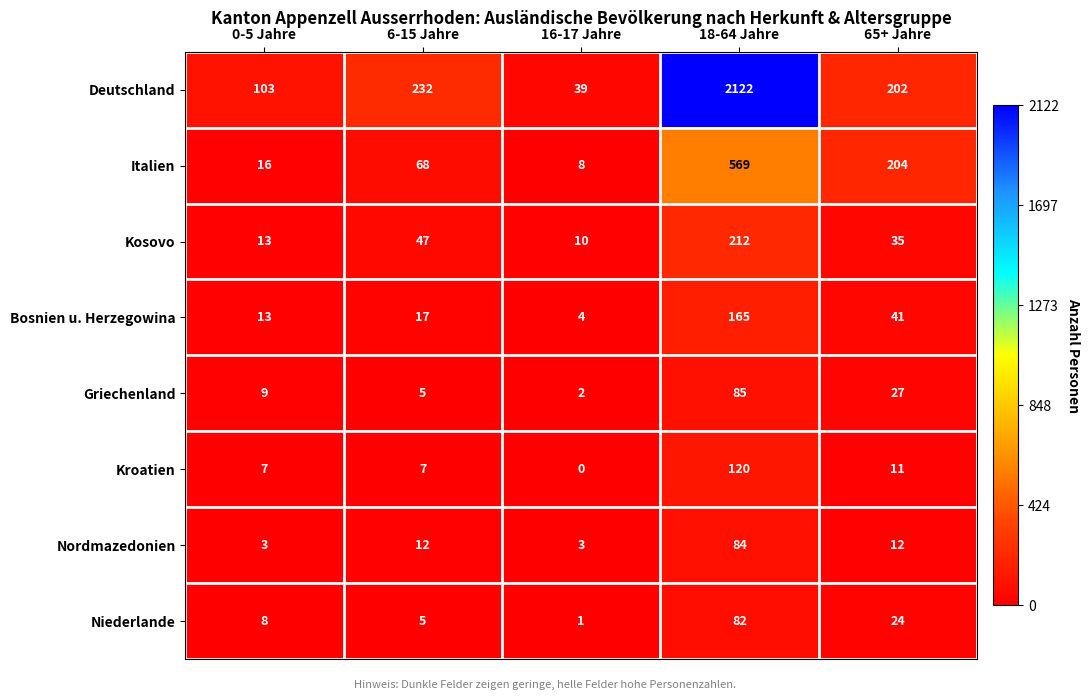

How many values in the Kroatien series are below 7?

1